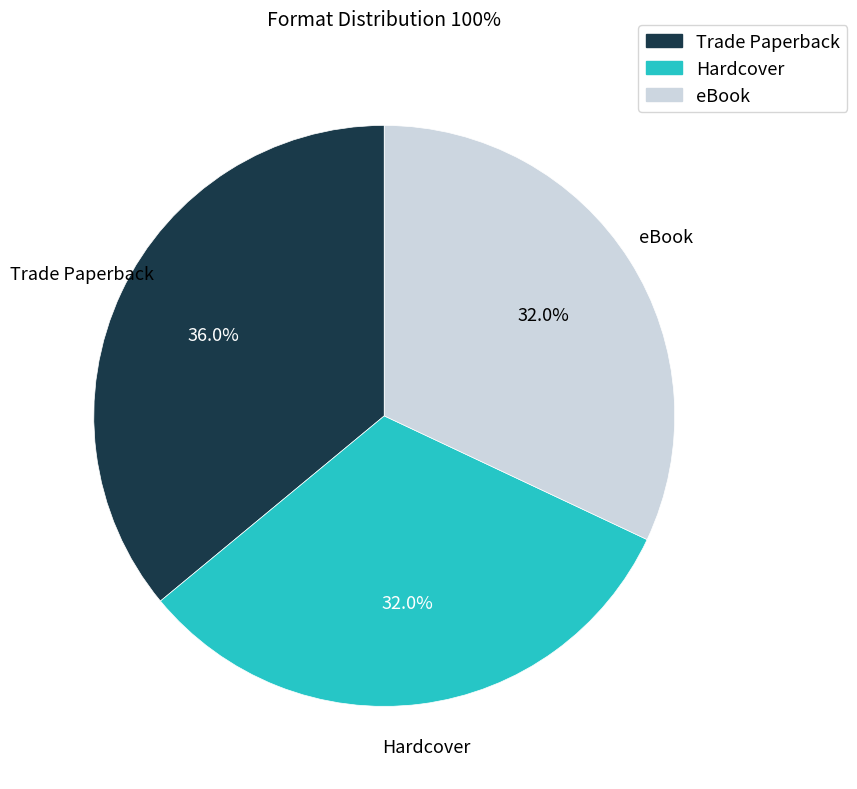

To the nearest percent, what is the combined percentage of Trade Paperback and eBook?

68%